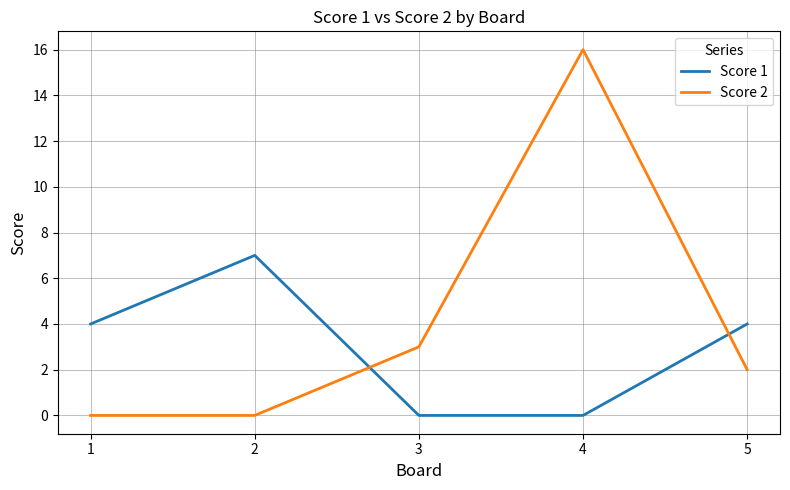

Which series changed the most between 1 and 2?

Score 1